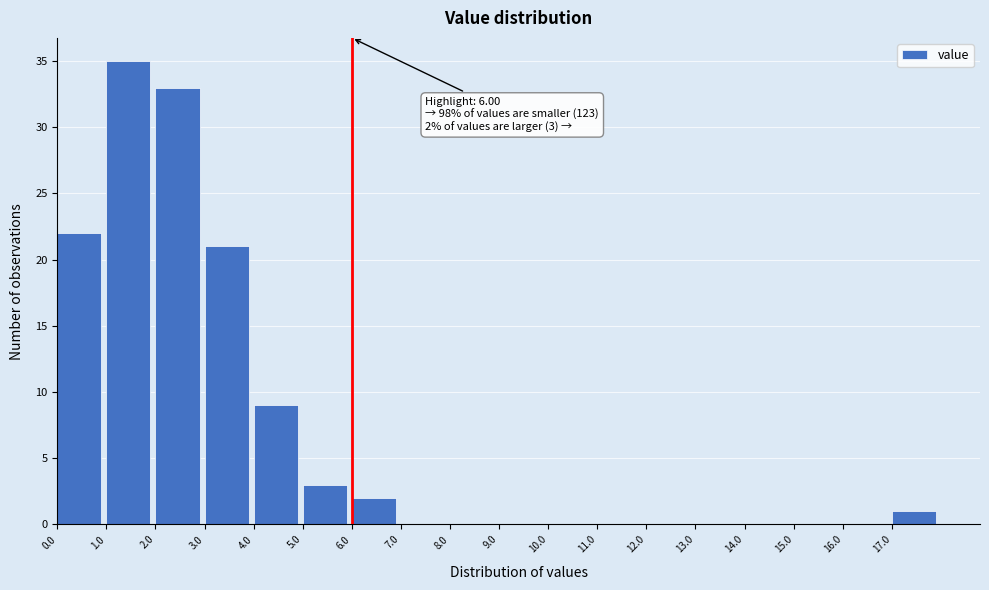

Which range on the x-axis has the tallest bar?

1 to 2